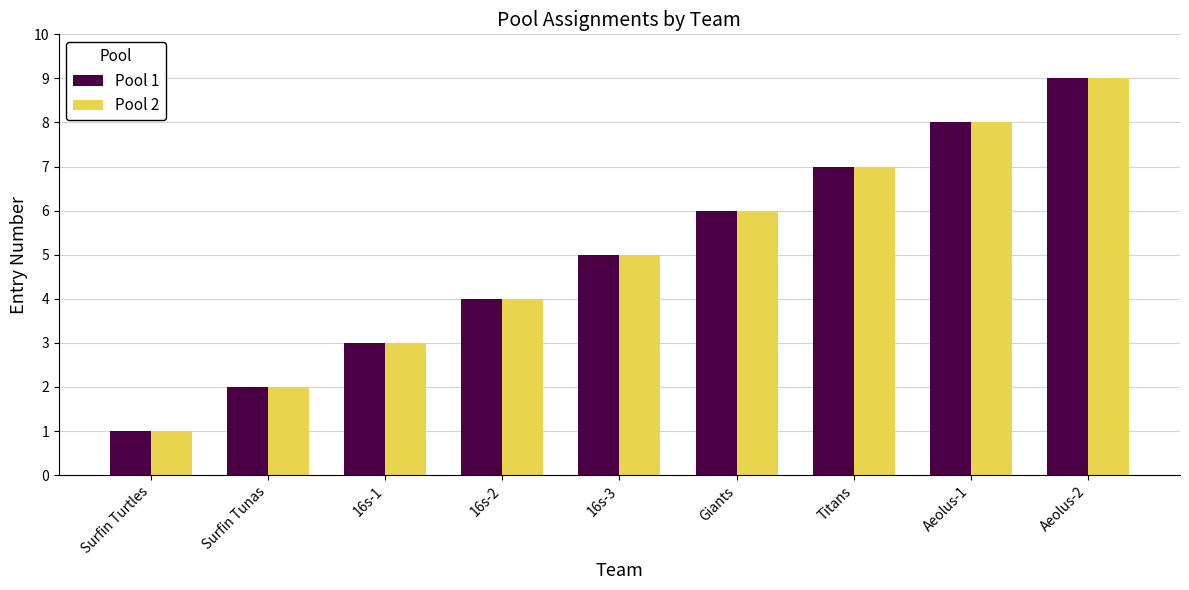

What is the total value across all series at 16s-1?

6